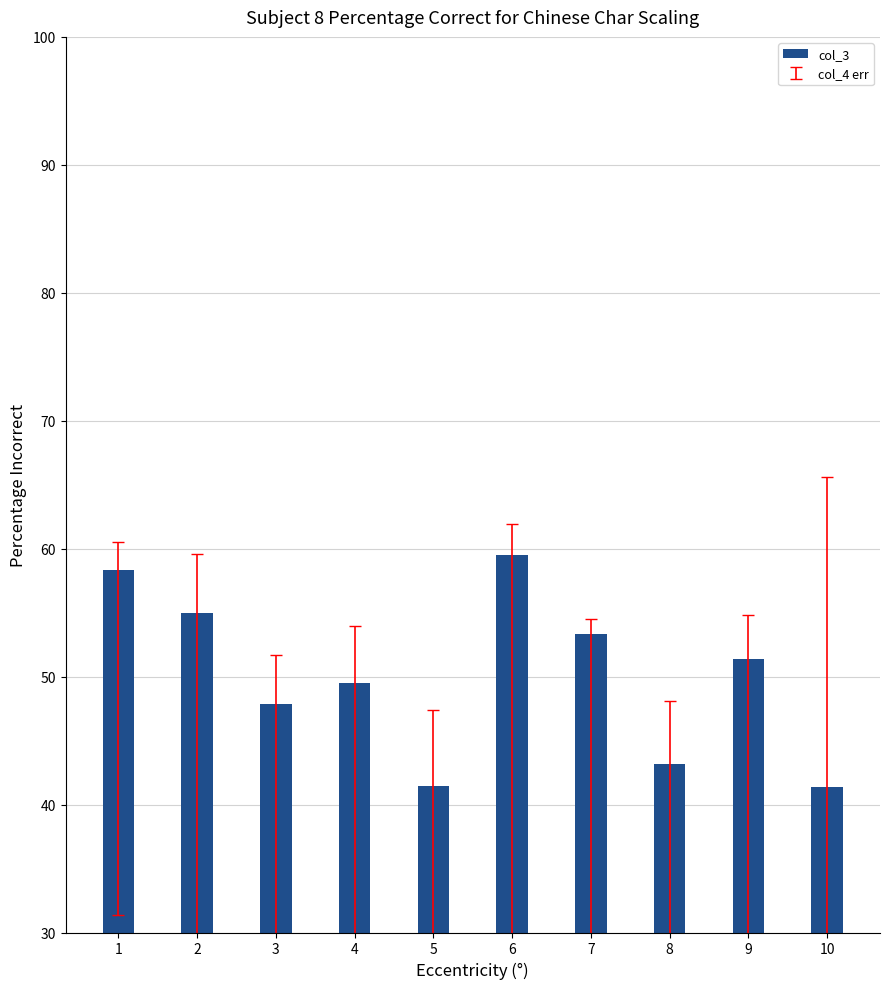

What is the smallest value displayed?

41.4